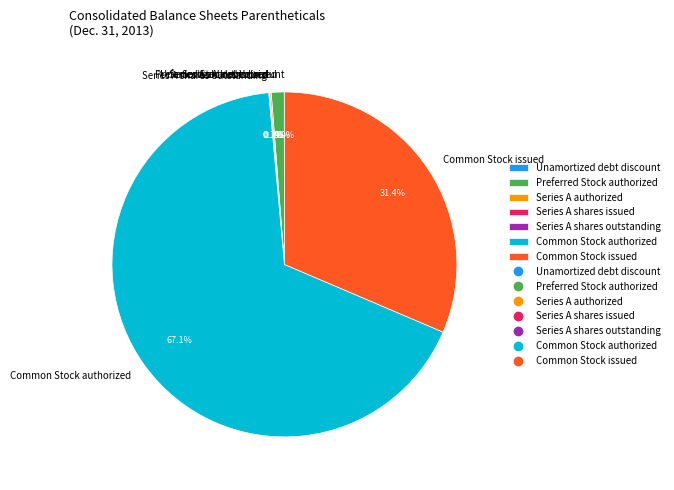

How much of the chart is everything except Common Stock issued?

68.6%